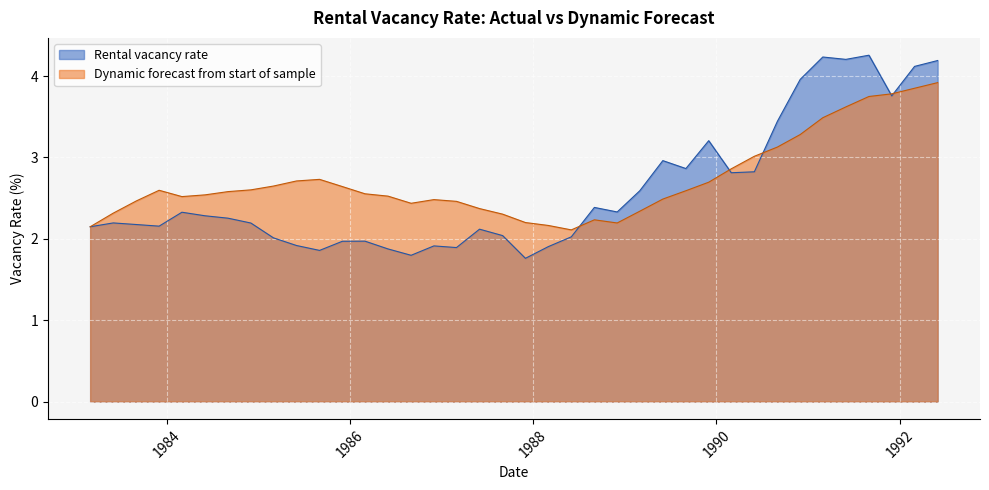

In Dynamic forecast from start of sample, how many points are higher than both neighbors (excluding endpoints)?

4